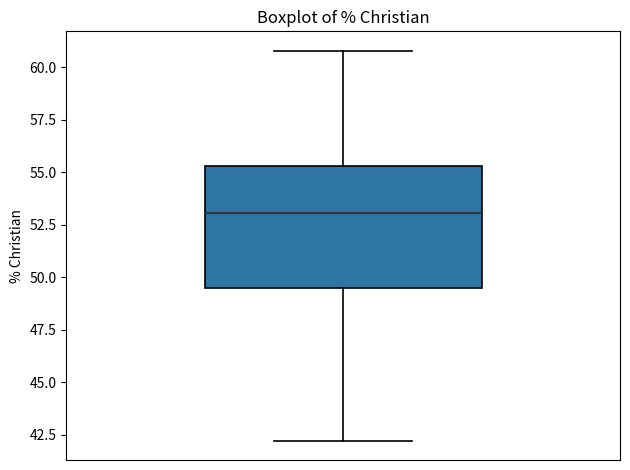

Where does the upper whisker of the box end on the y-axis? The values are not printed on the chart, so give them approximately, as read against the axis.

61.0